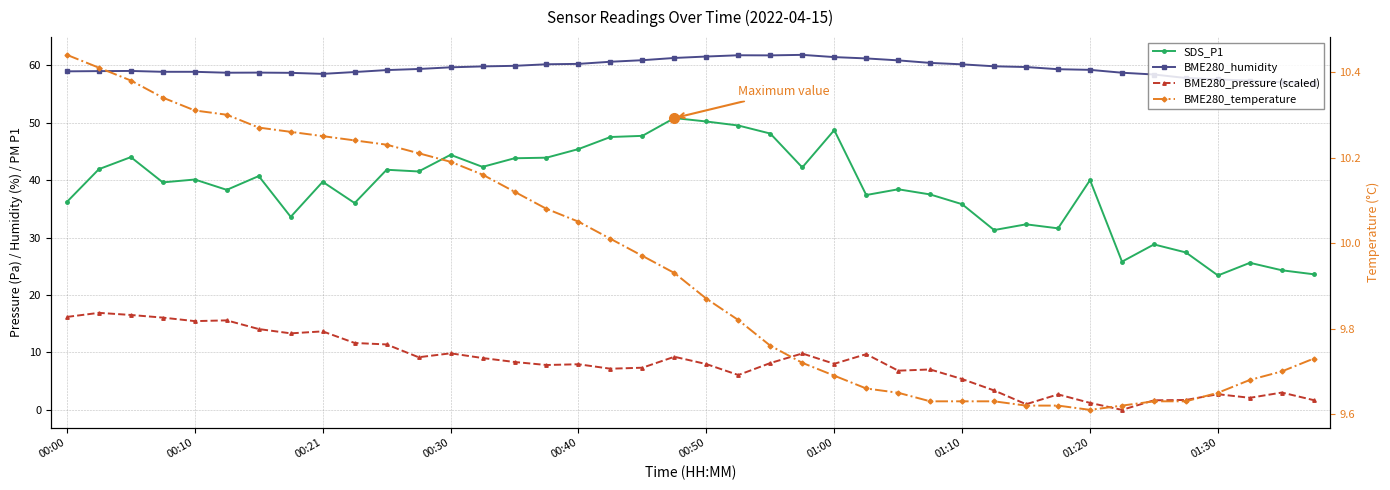

At how many categories does at least one series exceed 27?

40